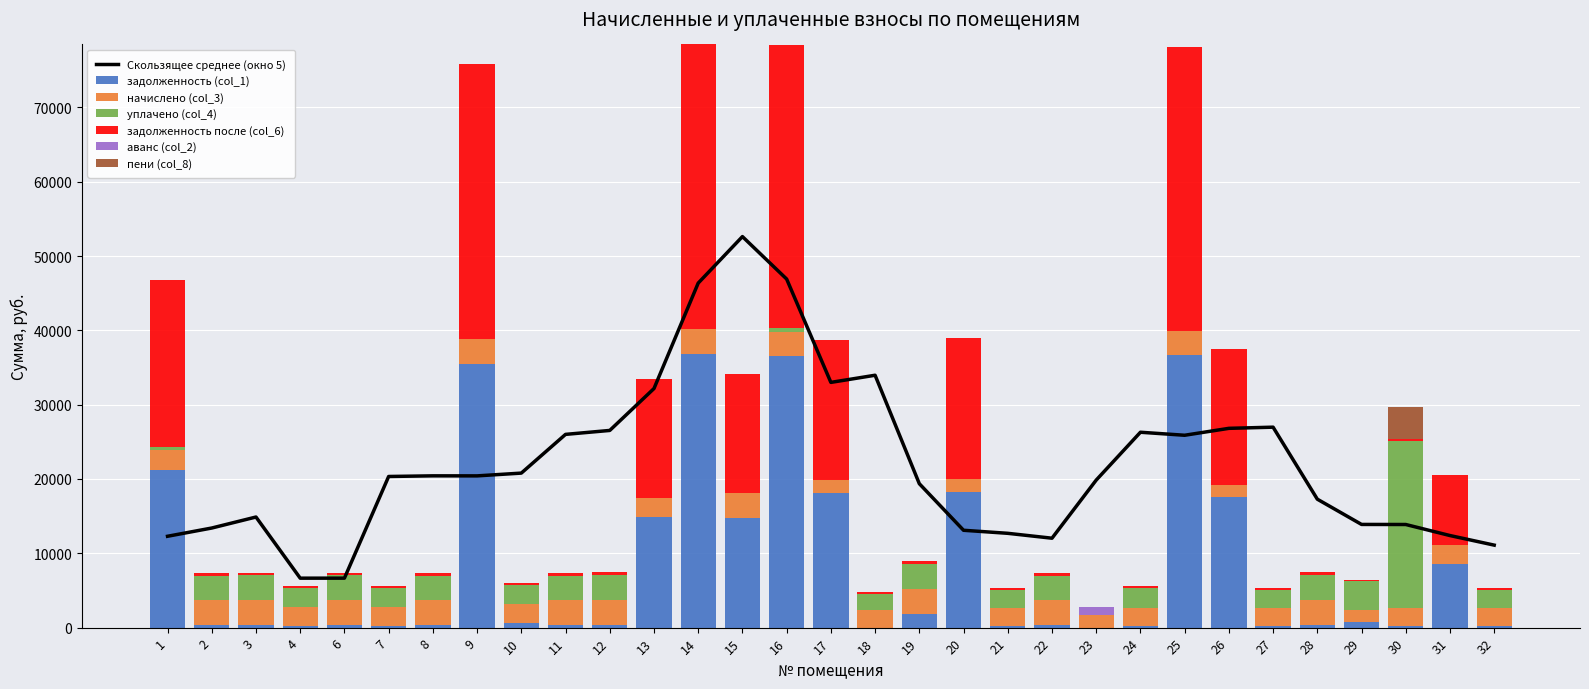

How many values in the задолженность (col_1) series exceed 371?

16